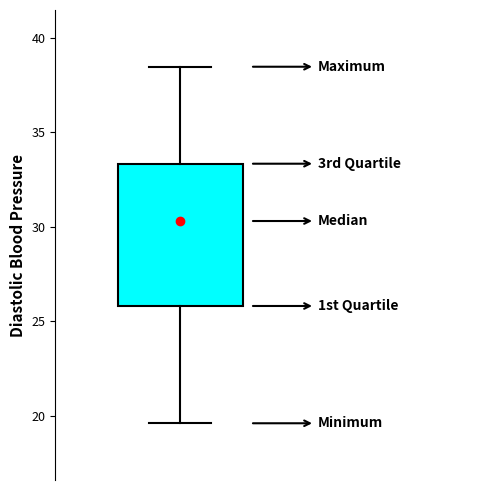

Read this box plot against the y-axis: the position of the median line, the range covered by the box, and the ends of both whiskers. The values are not printed on the chart, so give them approximately, as read against the axis.

median 30.5, box 26.0 to 33.5, whiskers 19.5 to 38.5